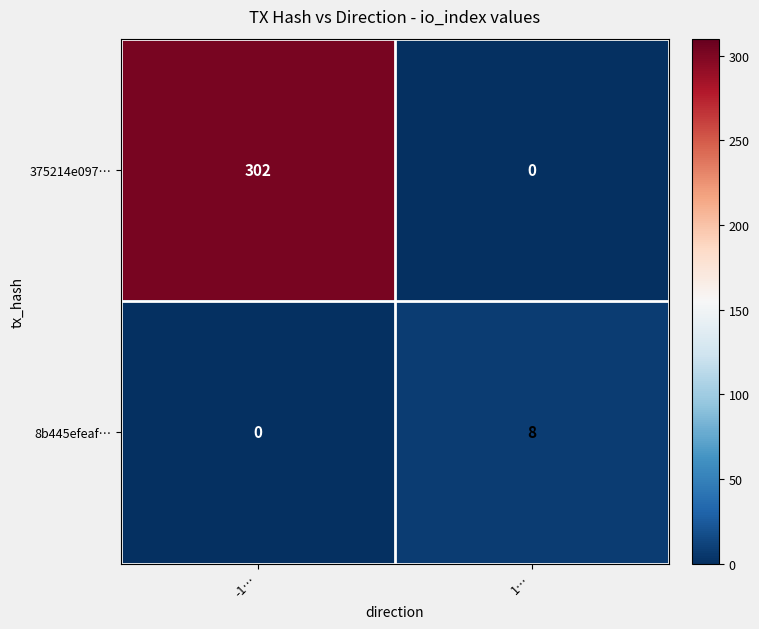

List the series in order of their overall mean, highest first.

375214e097…, 8b445efeaf…